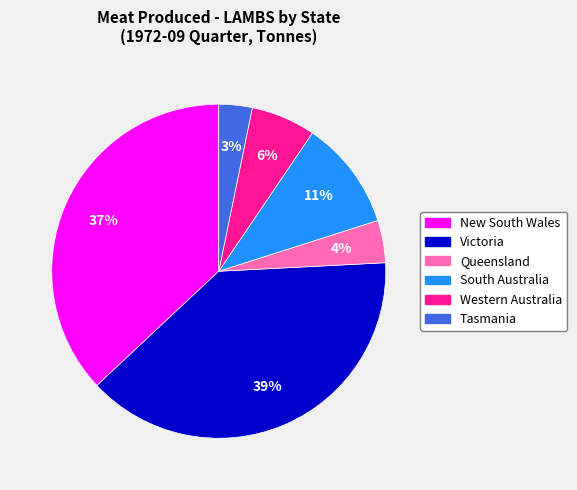

To the nearest percent, what is the average slice percentage?

17%